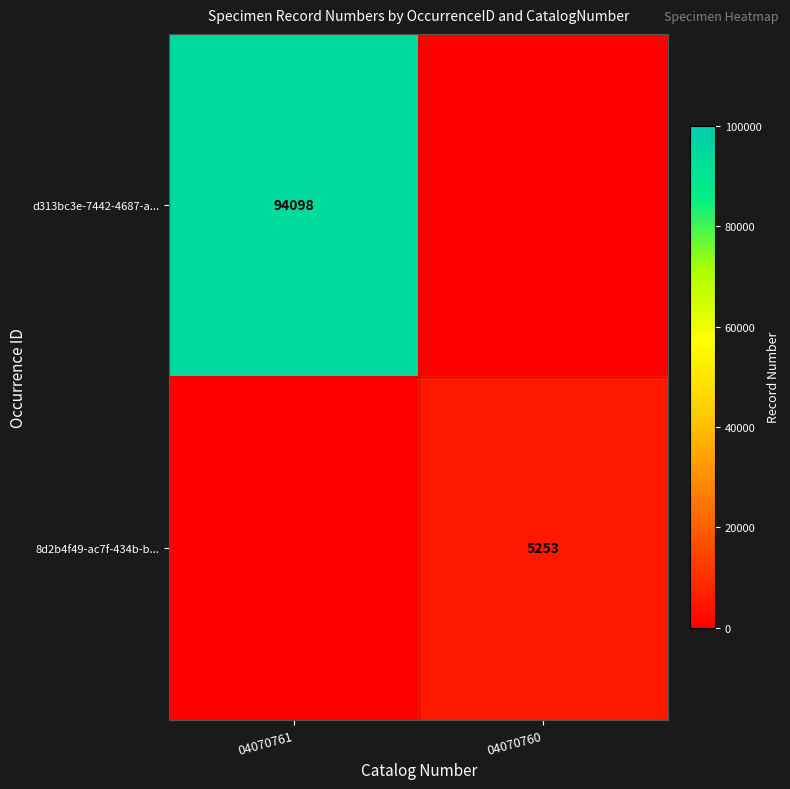

Is it true that d313bc3e-7442-4687-a... equals 158858 at 04070761?

False